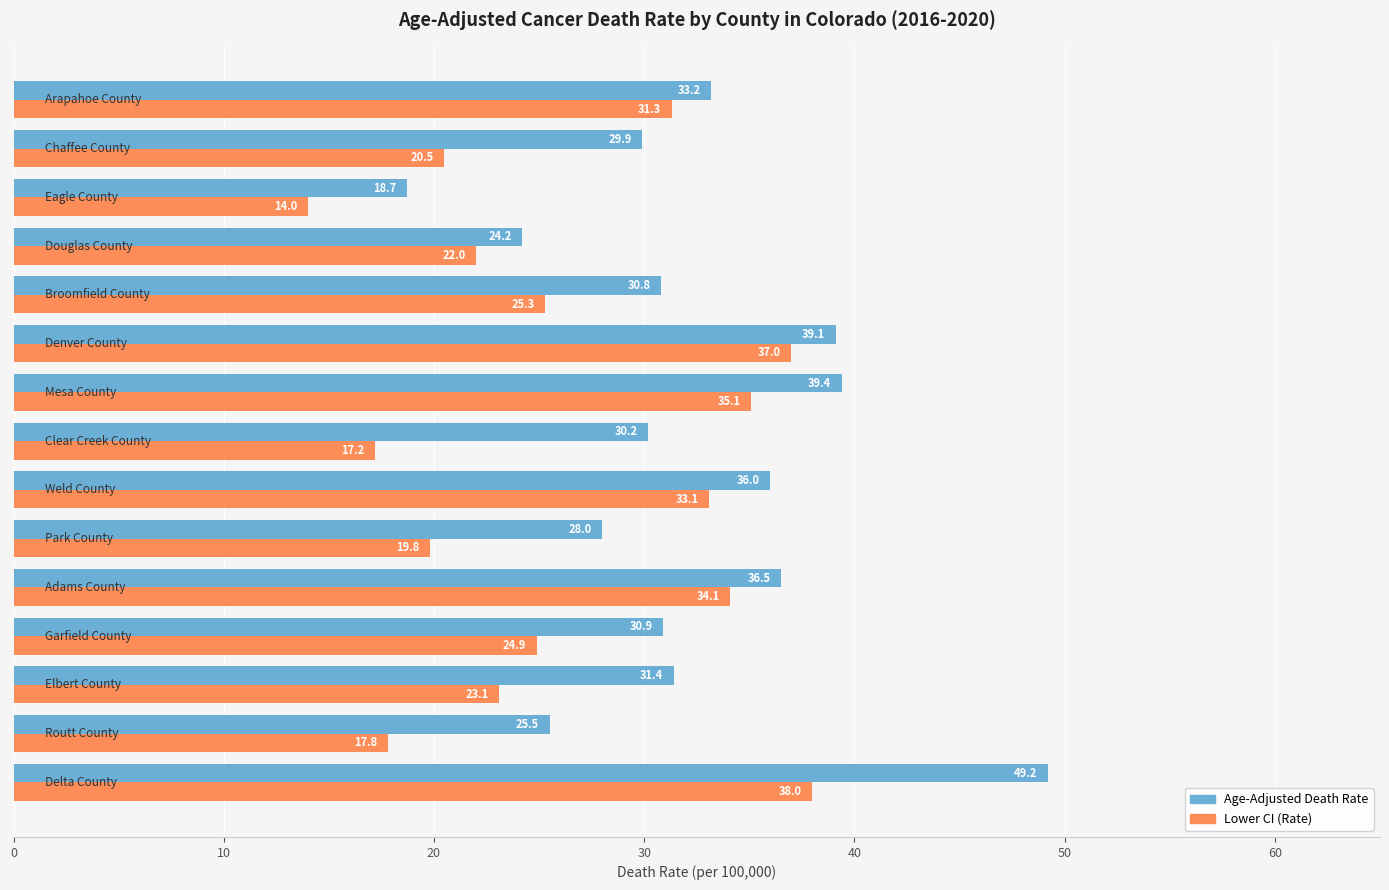

What is the average value of the Lower CI (Rate) series?

26.2